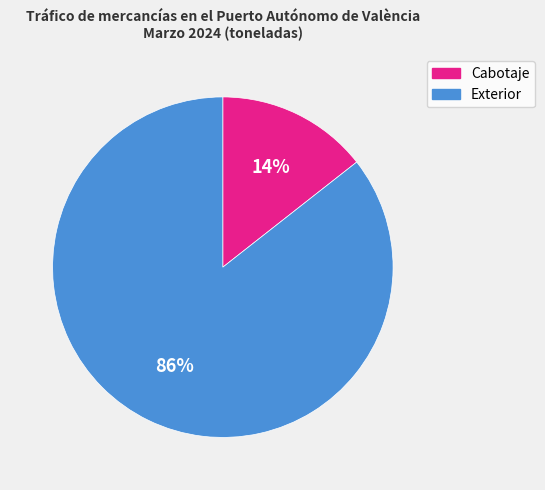

Is there a majority slice in this chart?

Yes